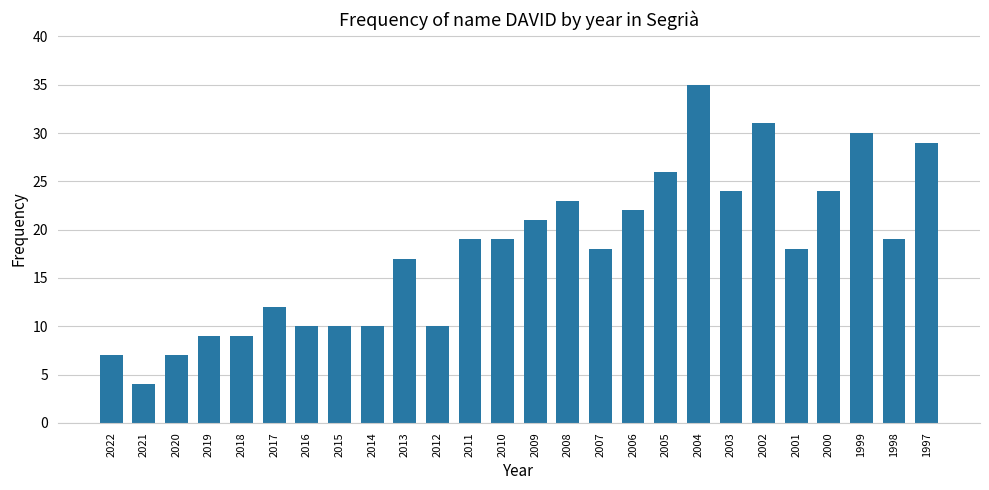

Reading left to right, list all the values displayed in this chart.

2022=7	2021=4	2020=7	2019=9	2018=9	2017=12	2016=10	2015=10	2014=10	2013=17	2012=10	2011=19	2010=19	2009=21	2008=23	2007=18	2006=22	2005=26	2004=35	2003=24	2002=31	2001=18	2000=24	1999=30	1998=19	1997=29